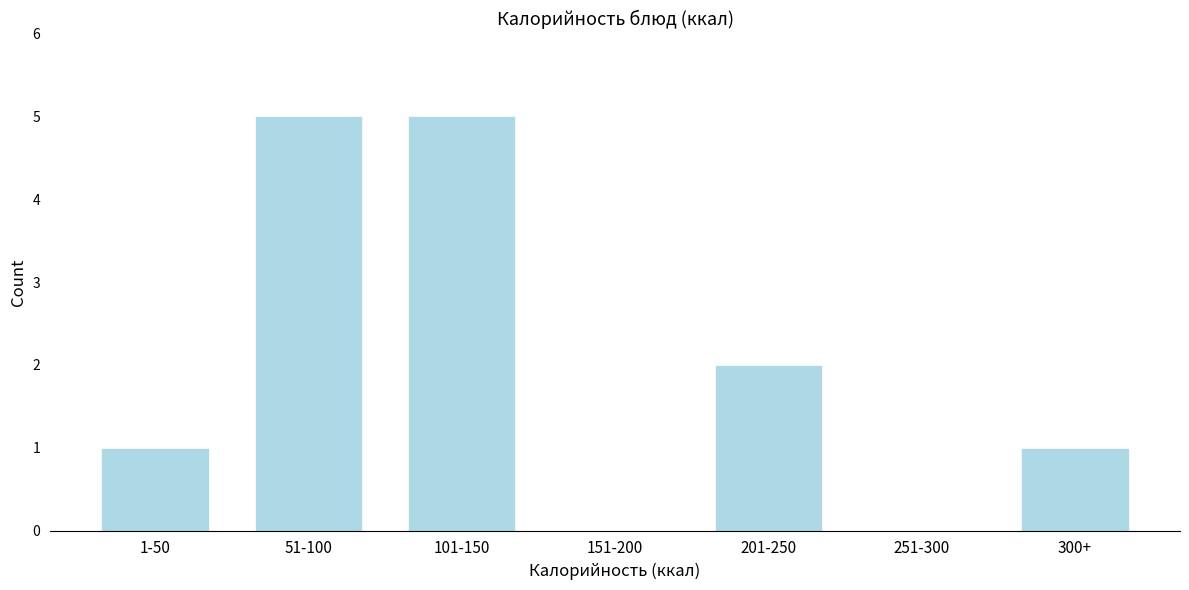

Reading right to left, what are all the values shown in this chart?

300+=1	251-300=0	201-250=2	151-200=0	101-150=5	51-100=5	1-50=1